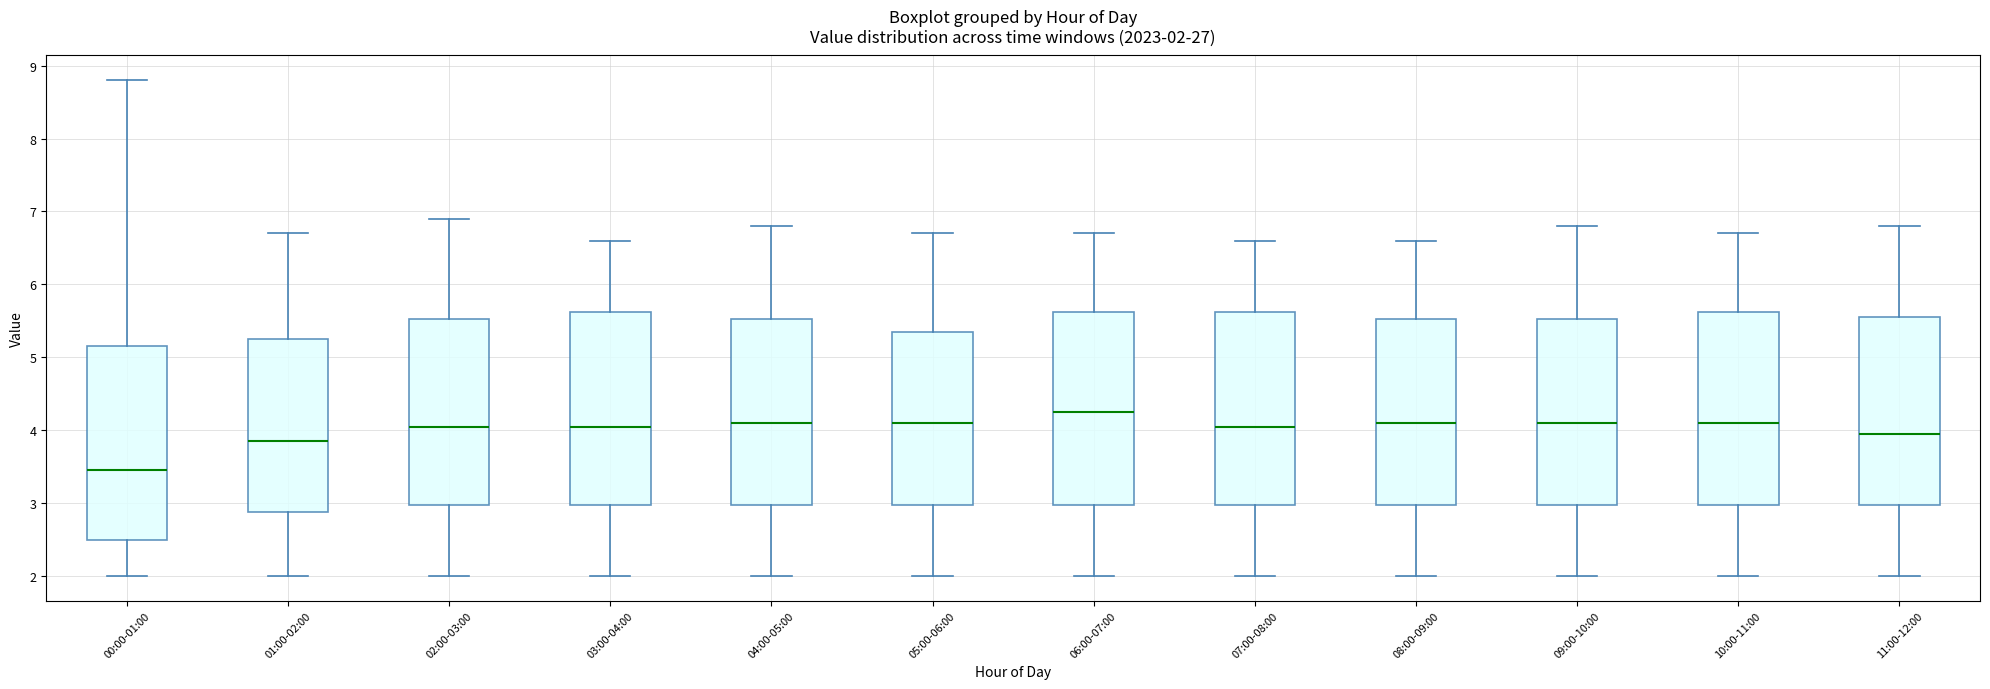

Which box's median line is the highest?

06:00-07:00